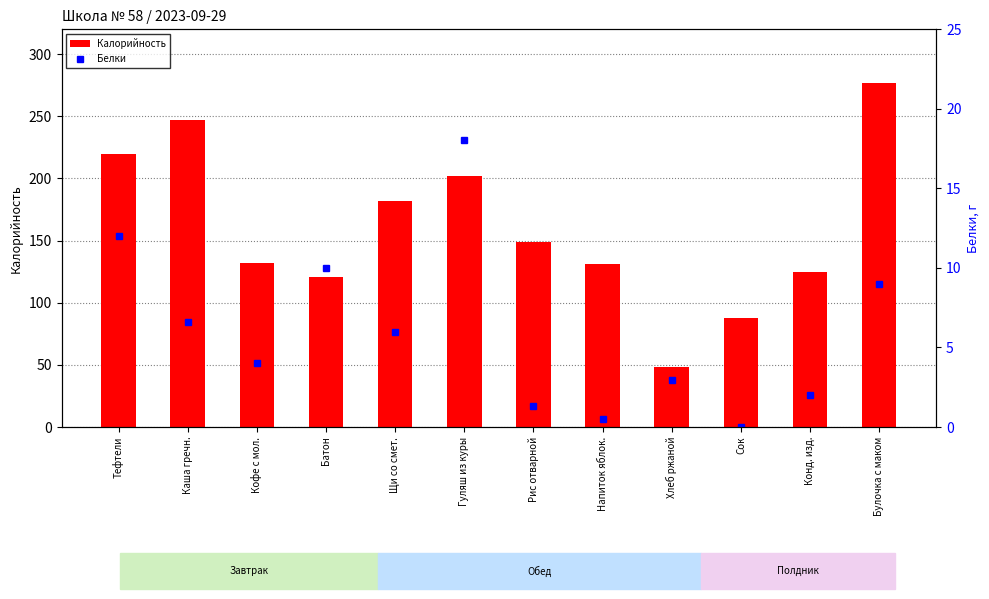

How many positive values does the Белки series have?

11